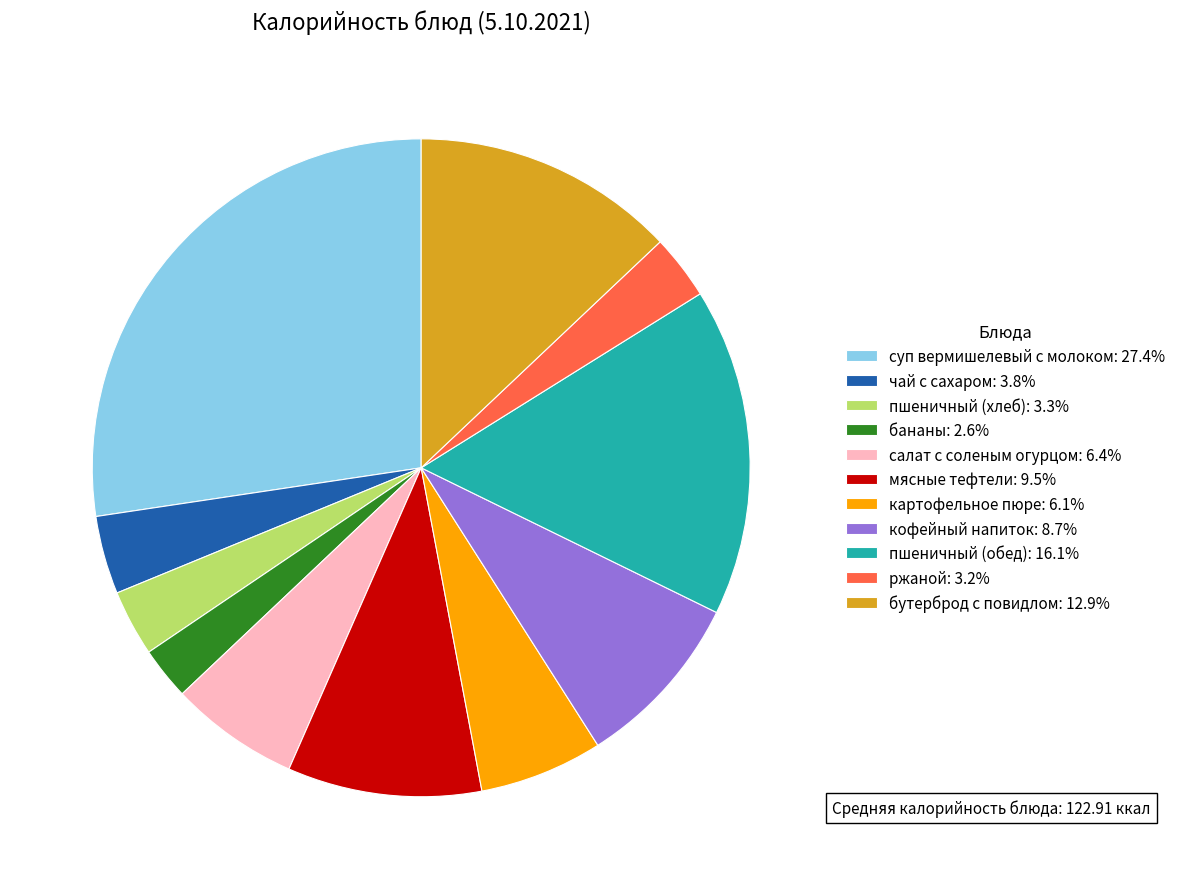

How many segments does this pie chart have?

11